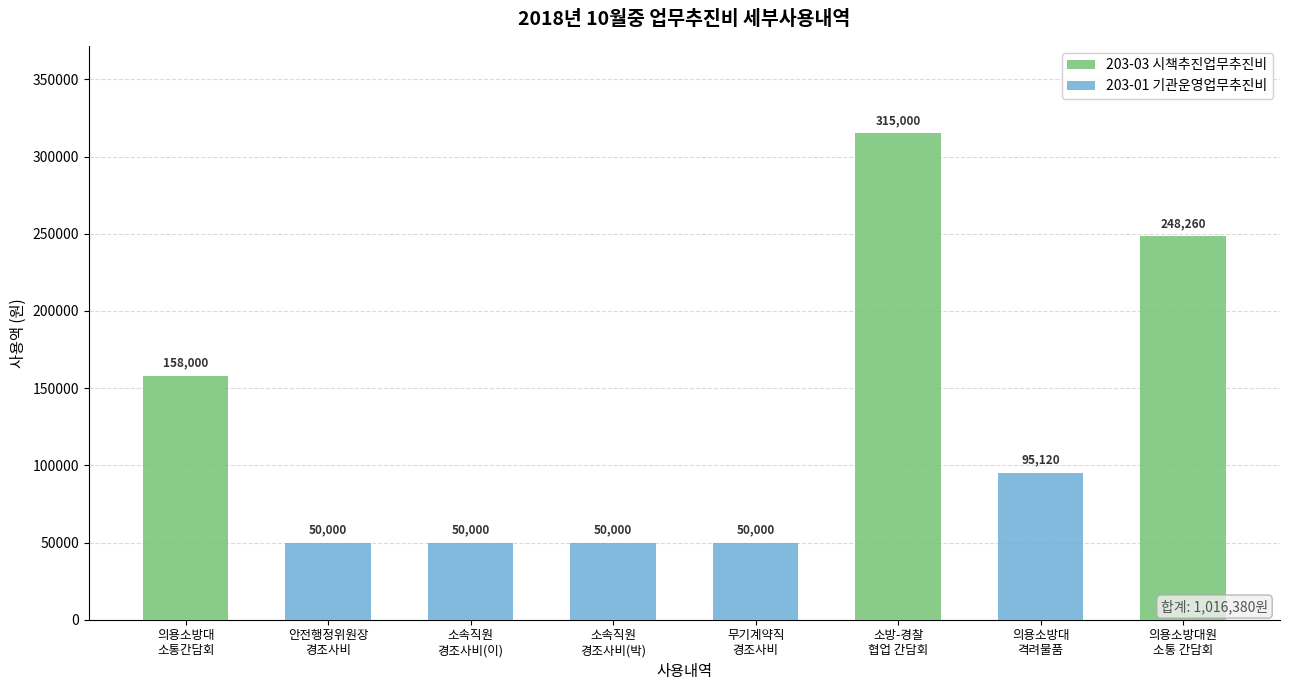

What are all the series names shown in the legend?

203-03 시책추진업무추진비, 203-01 기관운영업무추진비